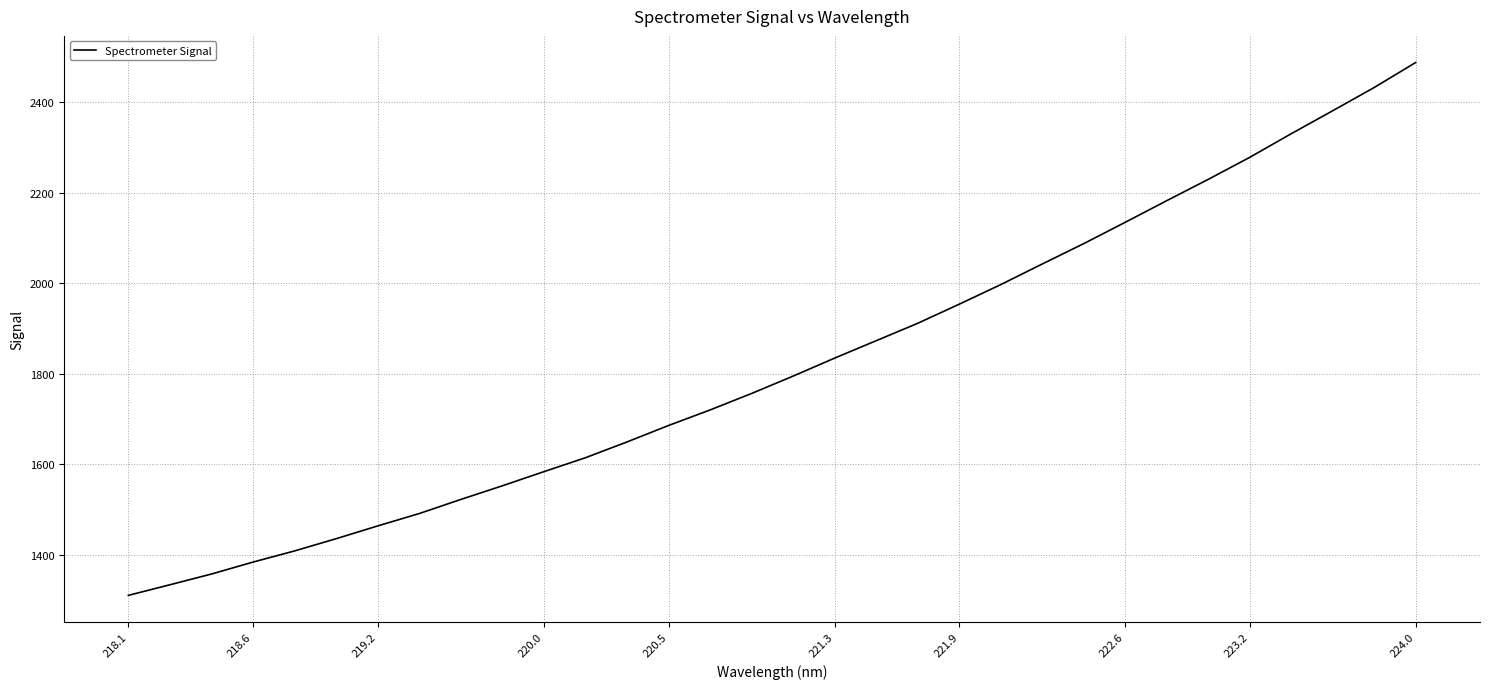

What is the maximum value shown in the chart?

2487.4